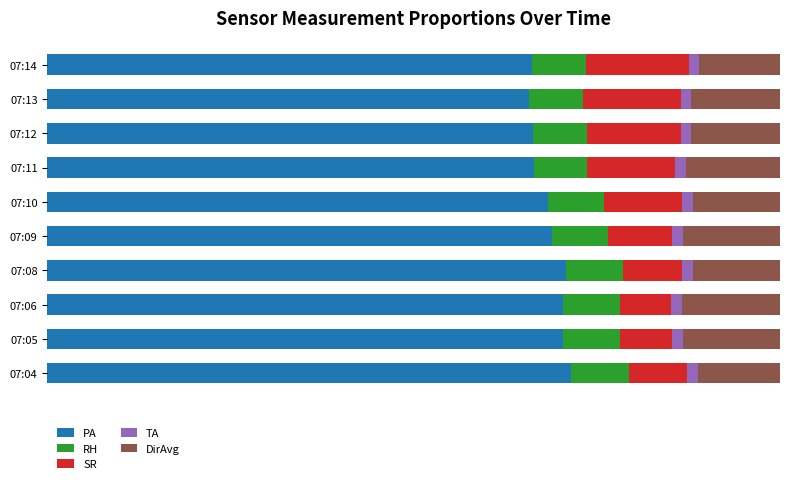

Reading right to left, what are all the values shown in this chart?

PA: 66.2	65.8	66.3	66.4	68.4	68.9	70.8	70.4	70.3	71.5
RH: 7.3	7.3	7.3	7.3	7.6	7.6	7.8	7.8	7.8	7.9
SR: 14.0	13.4	12.8	12.0	10.7	8.9	8.0	7.0	7.2	7.9
TA: 1.4	1.4	1.4	1.4	1.5	1.5	1.5	1.5	1.5	1.5
DirAvg: 11.0	12.1	12.1	12.9	11.9	13.2	11.9	13.3	13.2	11.2